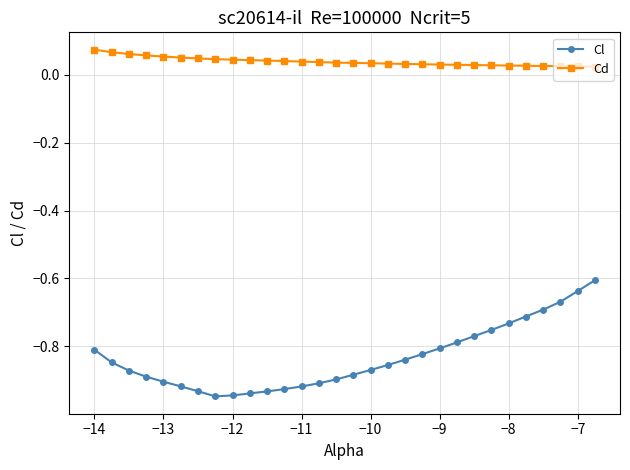

Which series has the largest total across all categories?

Cd